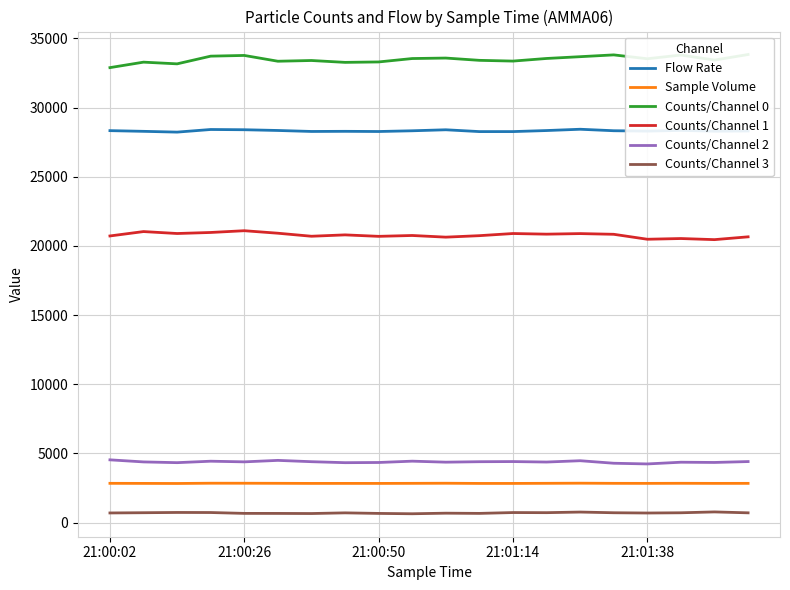

What is the minimum value for Sample Volume?

2822.3